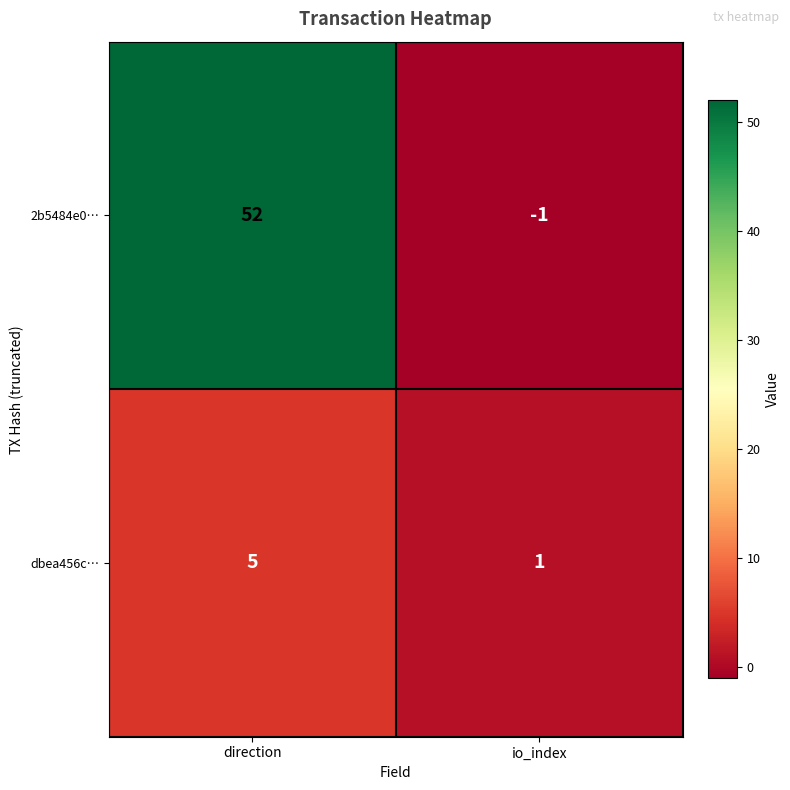

What is the spread (max minus min) of values at direction?

47